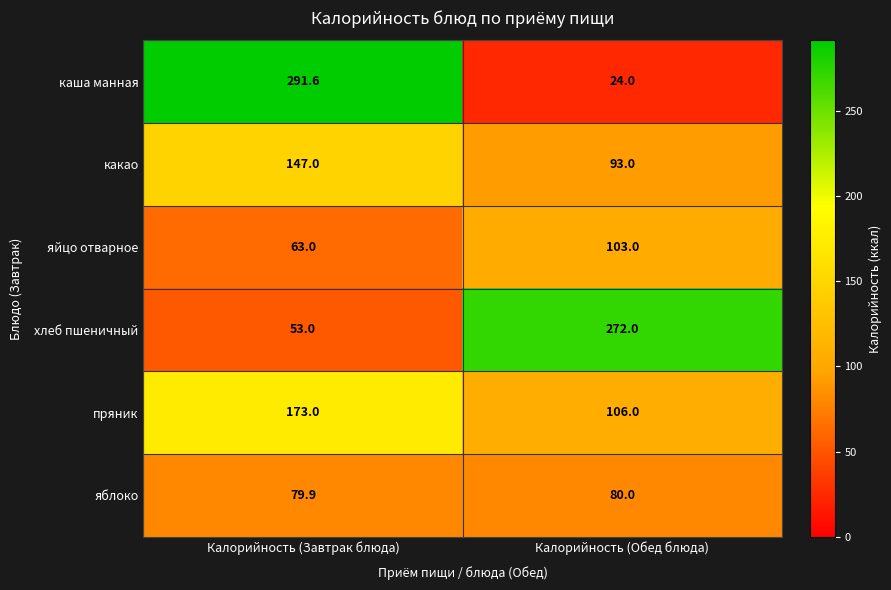

Where is яйцо отварное nearest to the value 83?

Калорийность (Завтрак блюда)